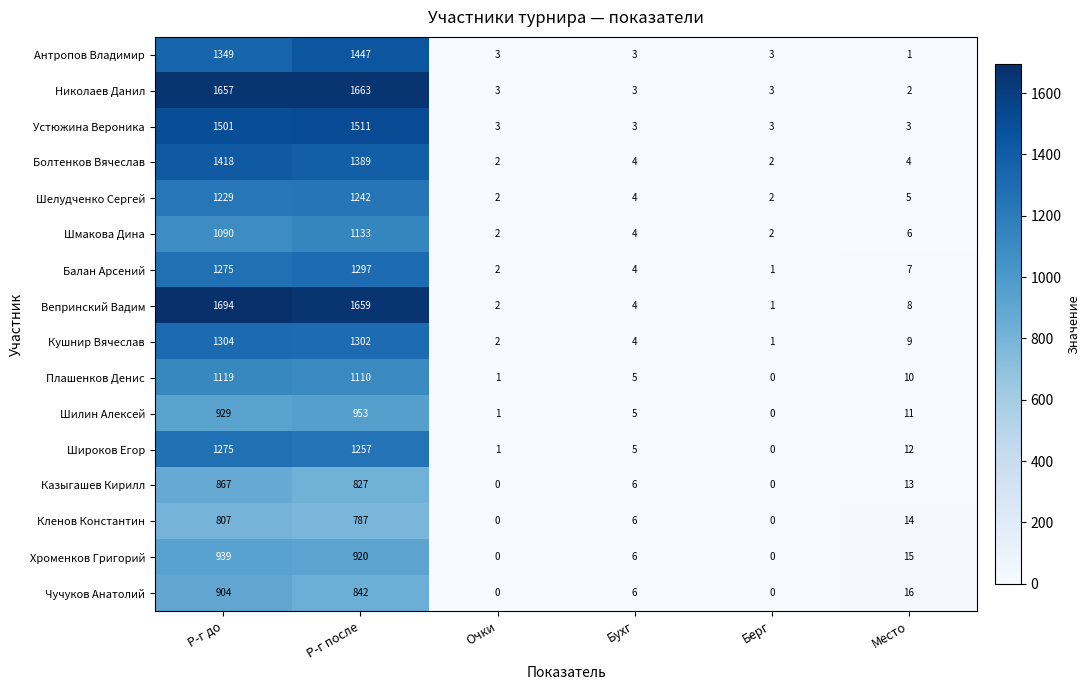

True or false: Балан Арсений has a value of 2 at Место.

False